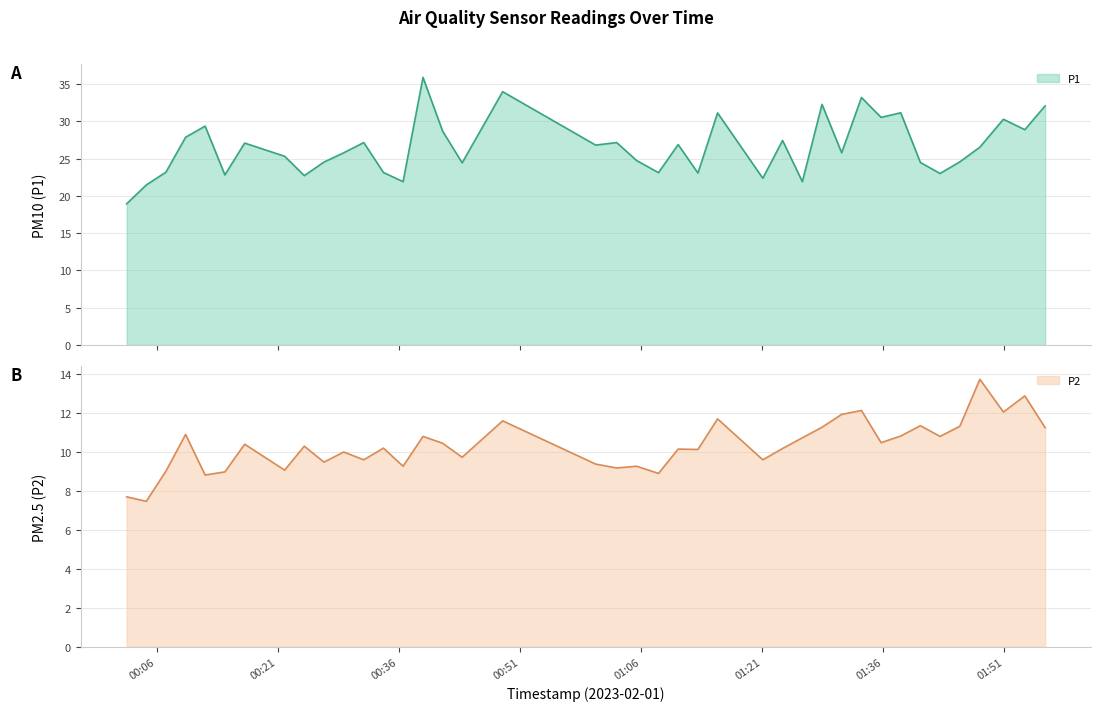

At which label does P1 reach its peak?

2023-02-01T00:39:00